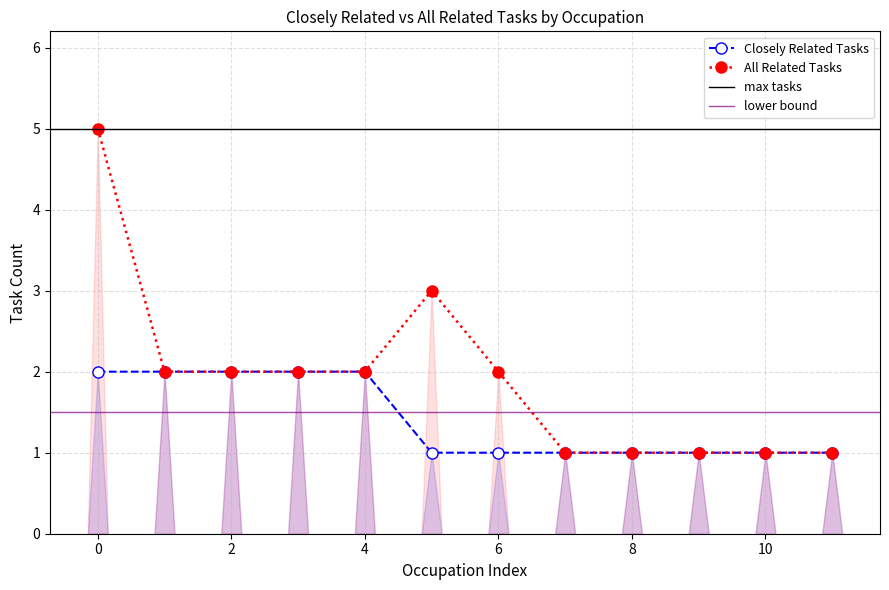

True or false: Closely Related Tasks has a value of 1 at 8.

True